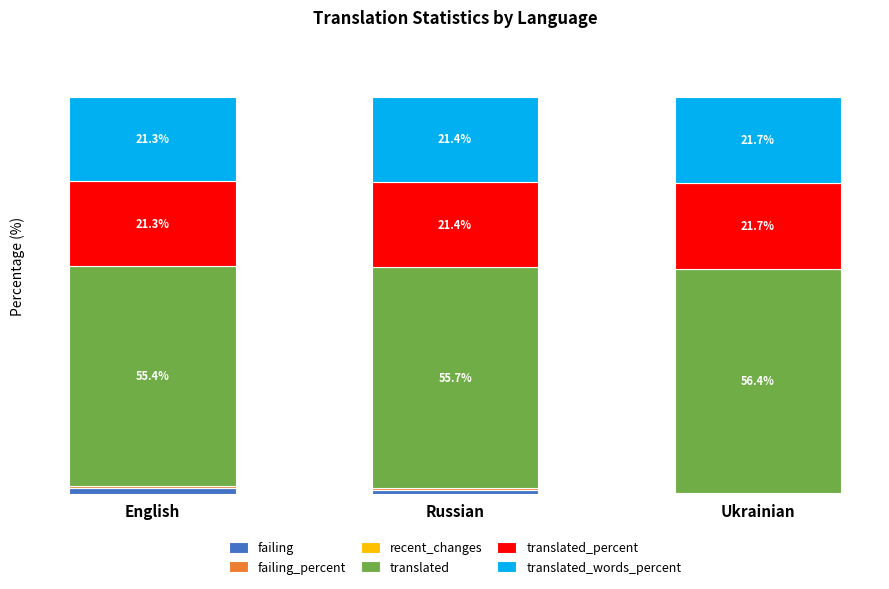

Which category has the highest value in the failing series?

English